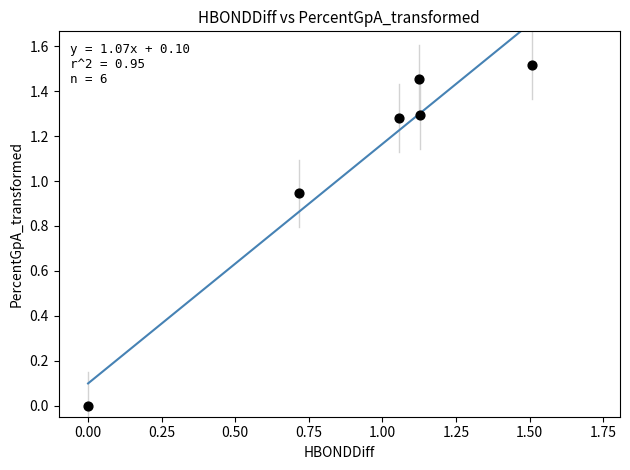

What is the average Y value?

1.1